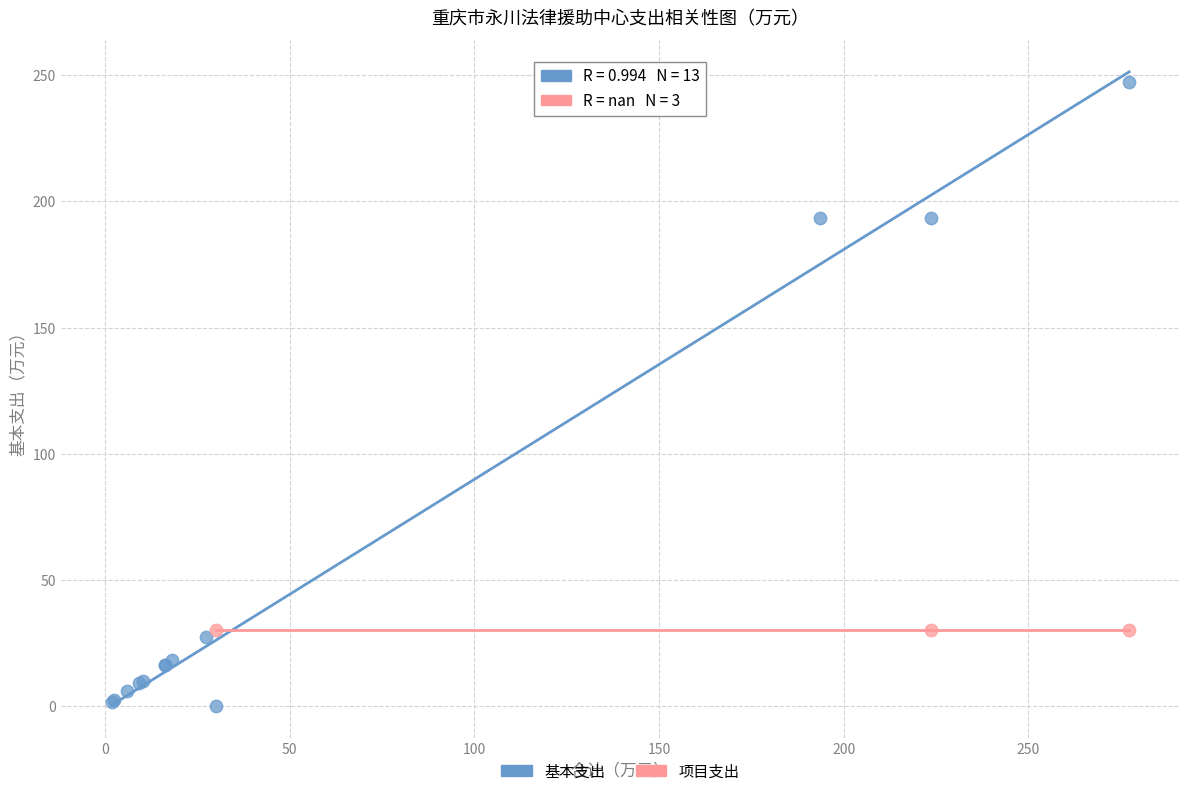

Which series reaches the maximum Y coordinate?

基本支出